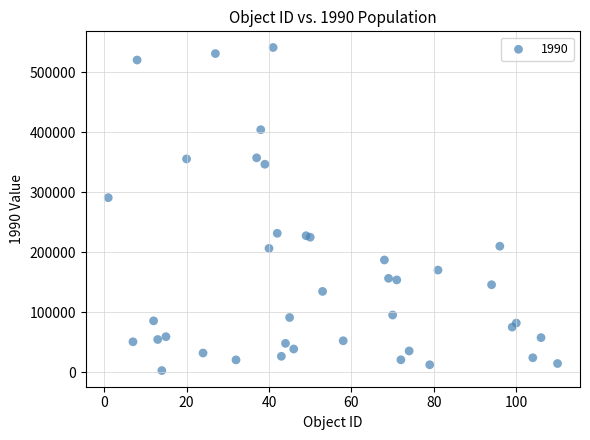

What Y value in the scatter plot is closest to 271859?

290786